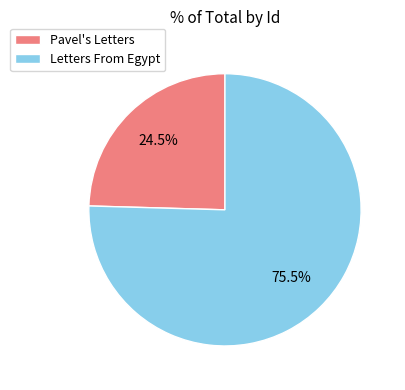

How many slices are in this pie chart?

2